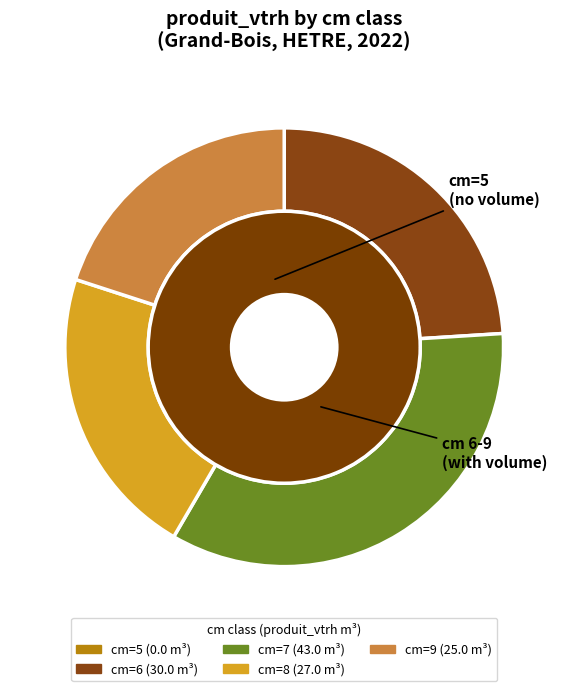

What is the smallest slice in the pie chart?

5